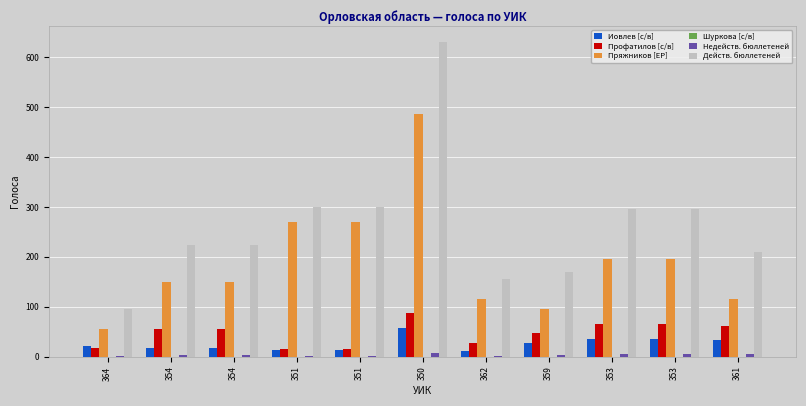

Does the chart contain stacked bars?

No